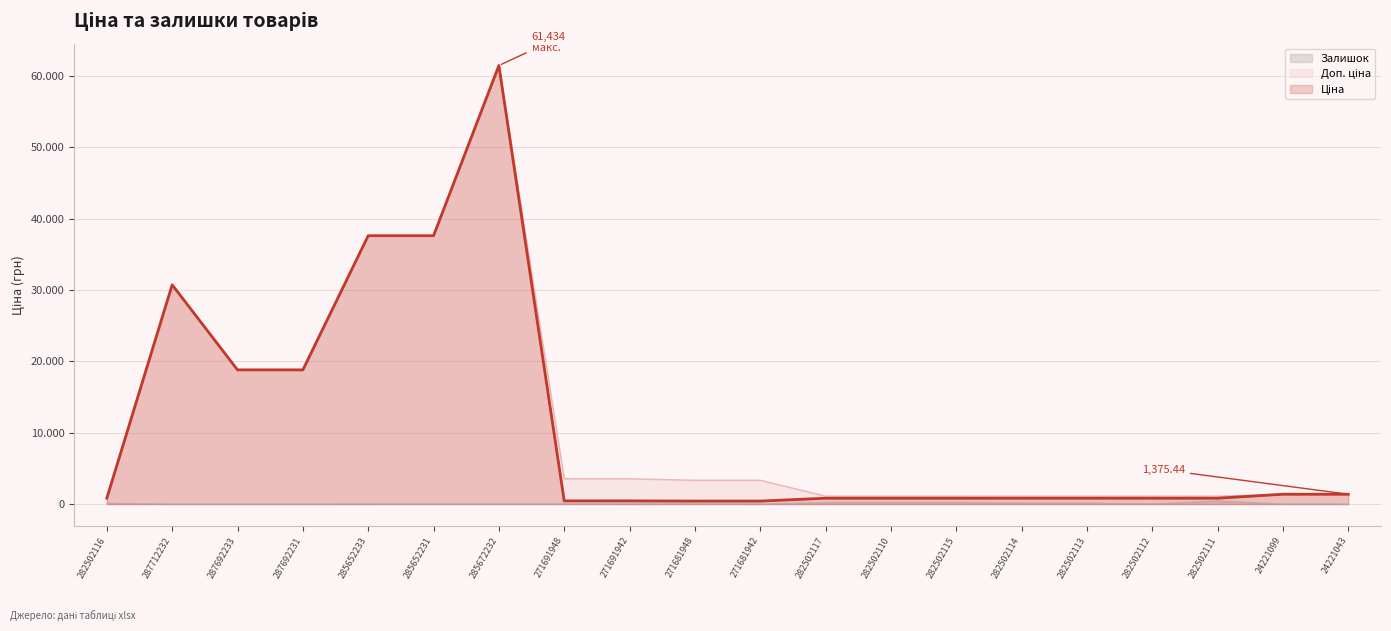

What is the label of the 3rd point from the left?

287692233